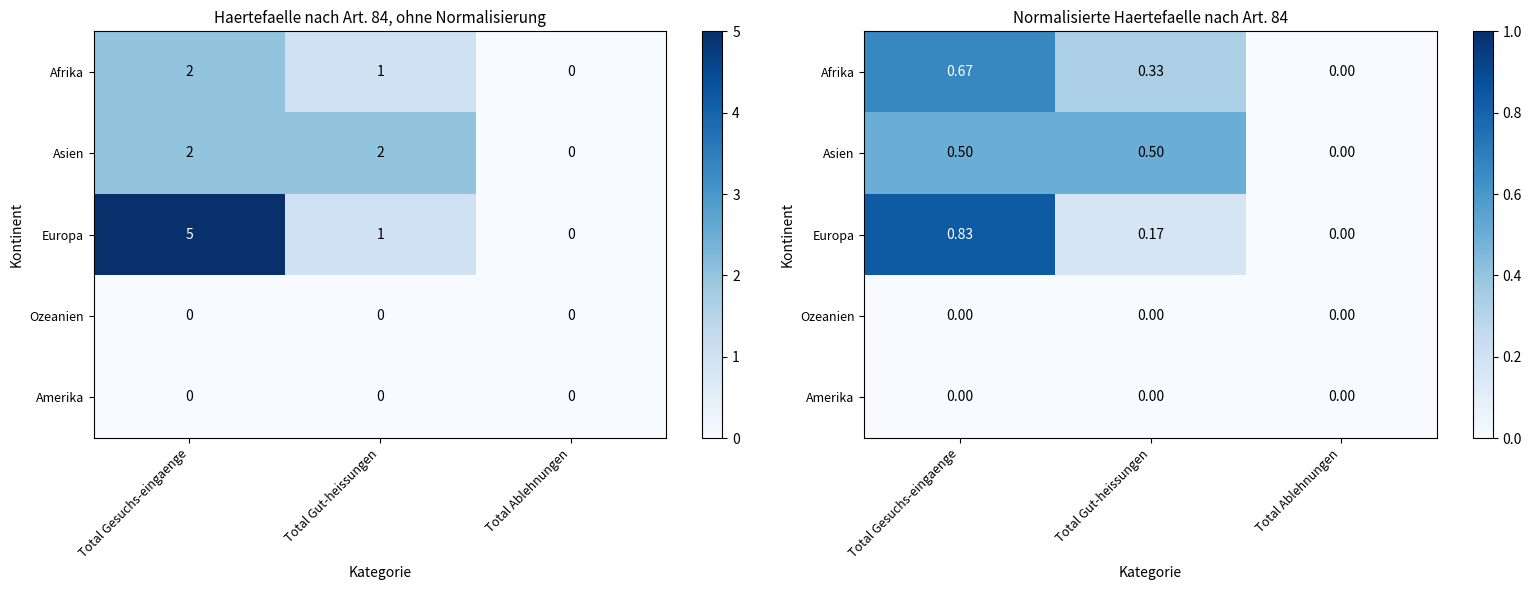

Rank the series by their maximum value, from lowest to highest.

Ozeanien, Amerika, Asien, Afrika, Europa